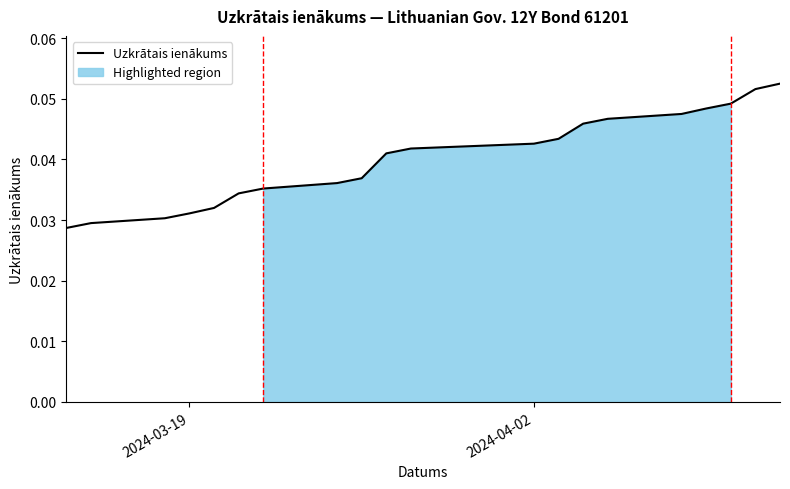

The chart shows a value of 0.1 at 4. True or false?

False